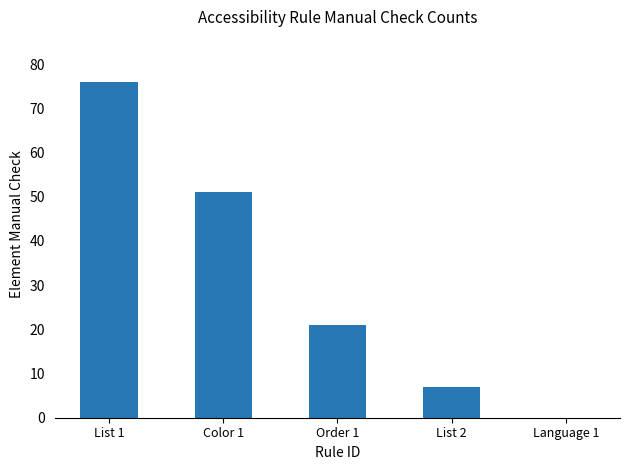

Is it true that the value at Order 1 is 28?

False